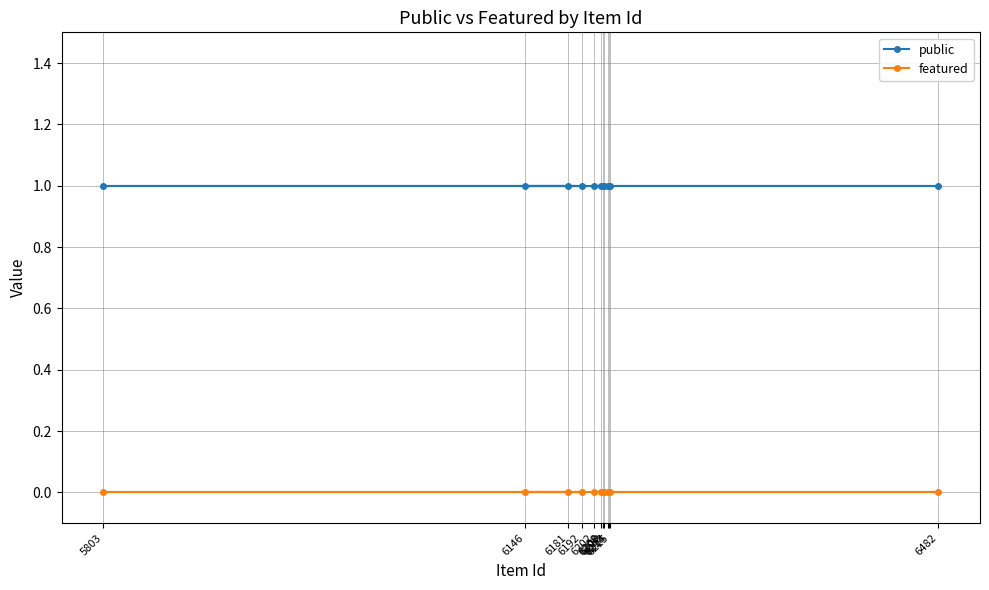

True or false: public and featured cross at least once.

False